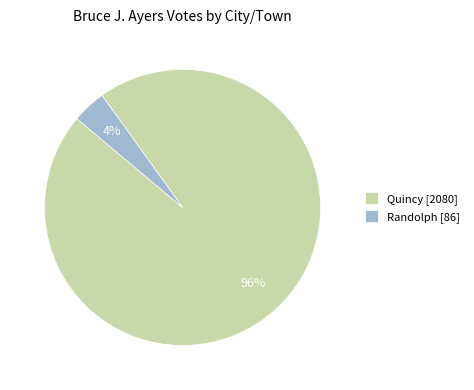

Rank the categories by value from highest to lowest.

Quincy, Randolph